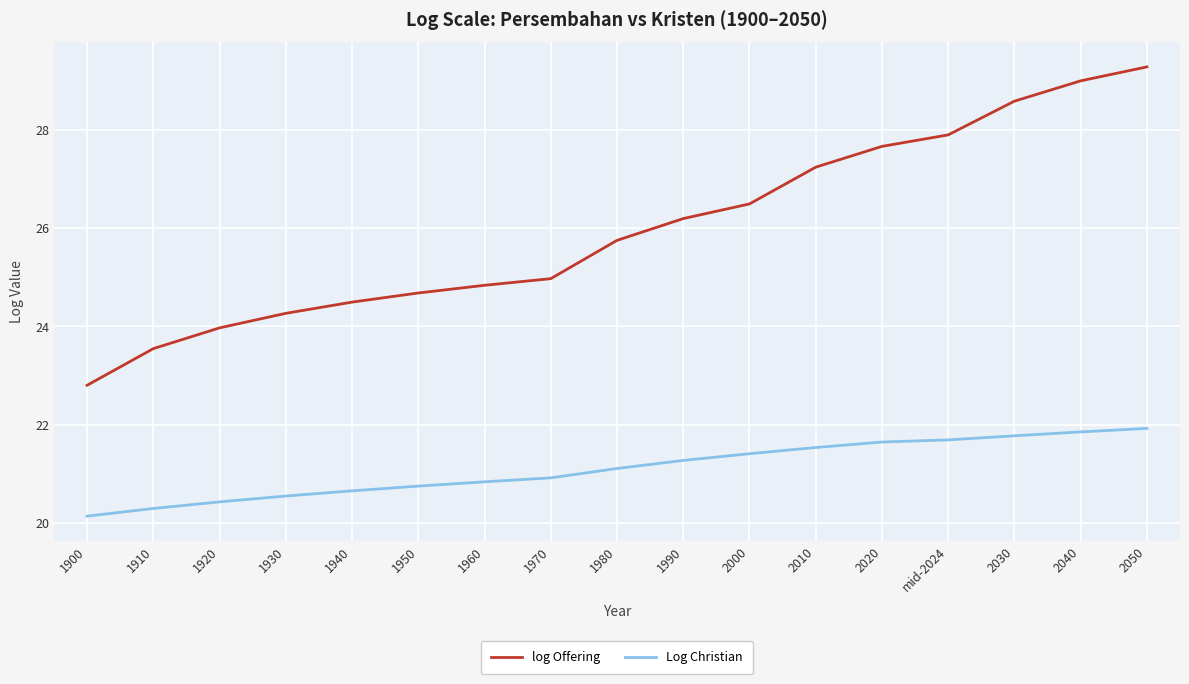

At which category is the sum across all series the highest?

2050